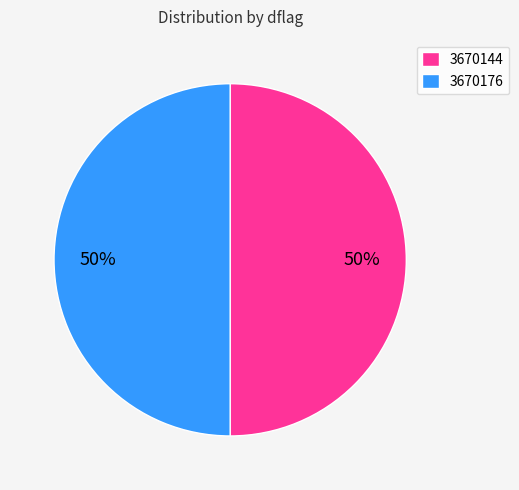

What is the ratio of the value at 3670144 to the value at 3670176?

1.0